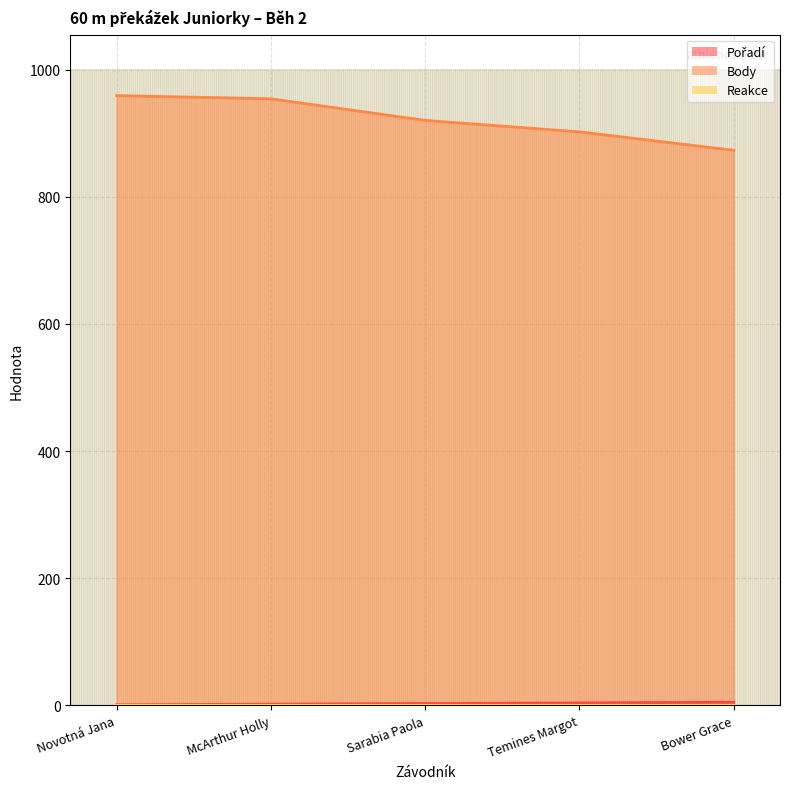

What position from the right is Novotná Jana?

5